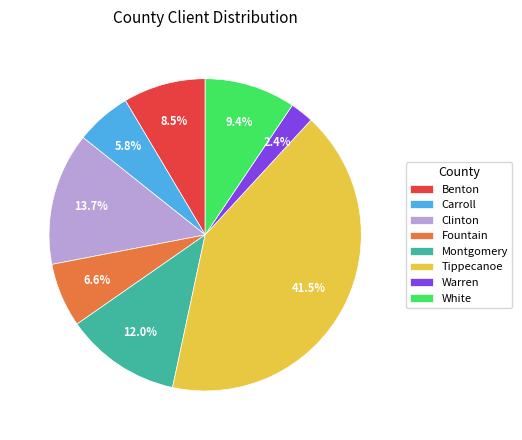

The Clinton slice represents 14% of the pie. True or false?

True